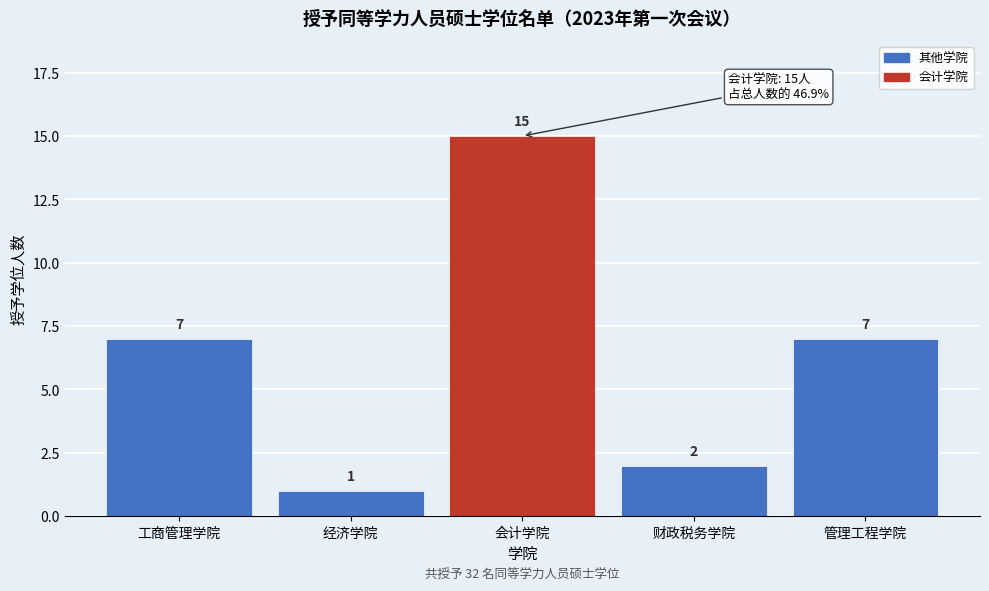

Reading left to right, list all the values displayed in this chart.

工商管理学院=7	经济学院=1	会计学院=15	财政税务学院=2	管理工程学院=7